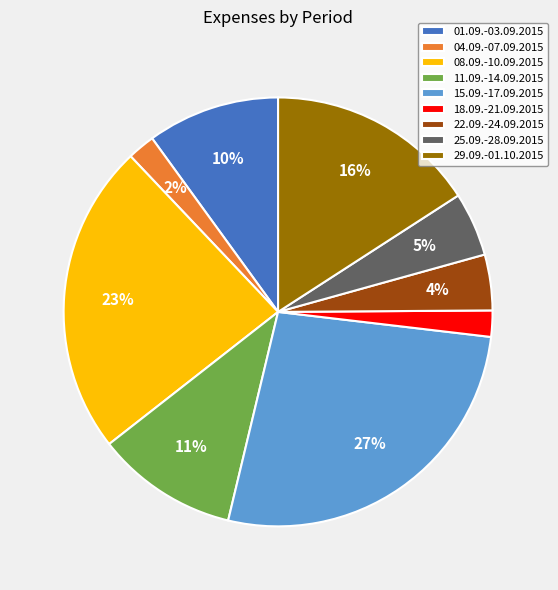

Is the sum of 18.09.-21.09.2015 and 01.09.-03.09.2015 greater than half?

No